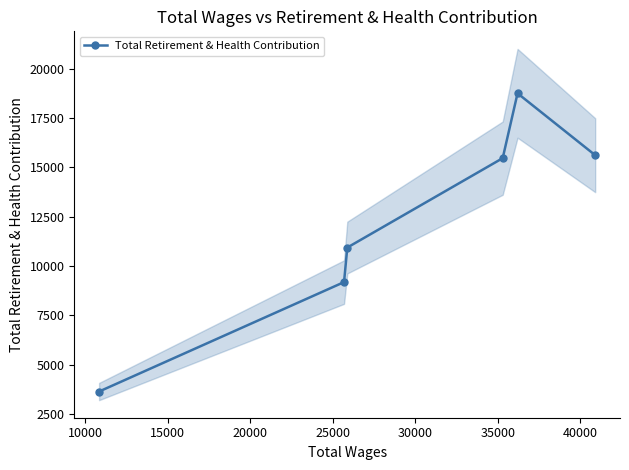

What is the value of the 1st point from the left?

3641